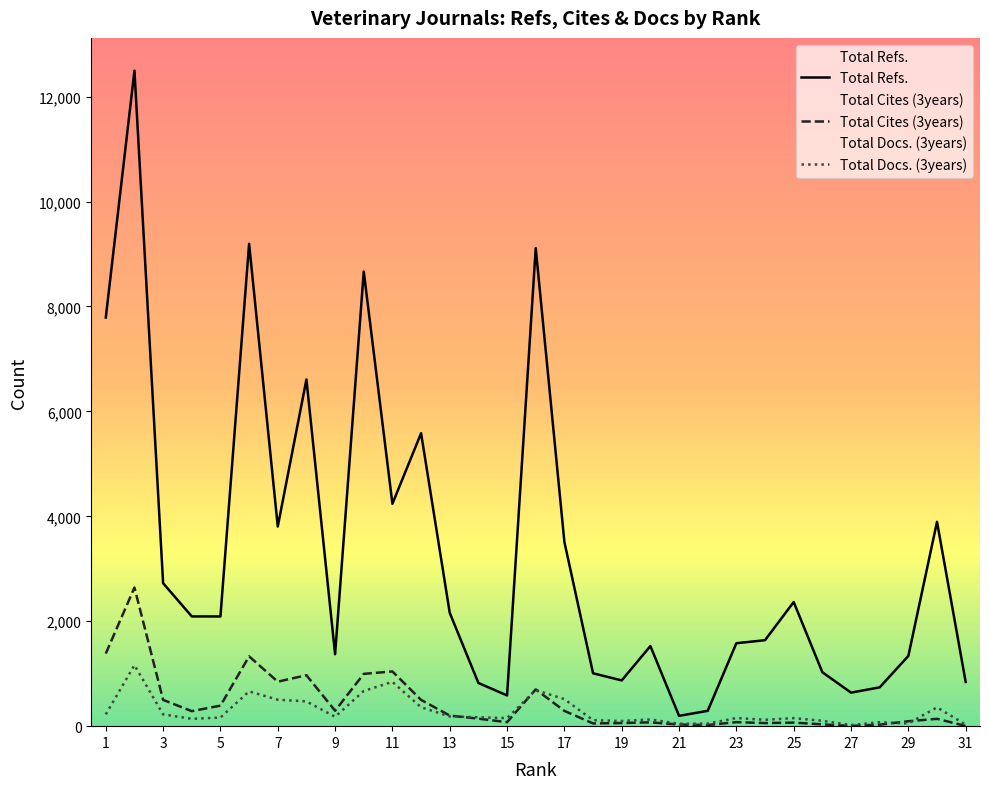

What are all the series names shown in the legend?

Total Refs., Total Cites (3years), Total Docs. (3years)